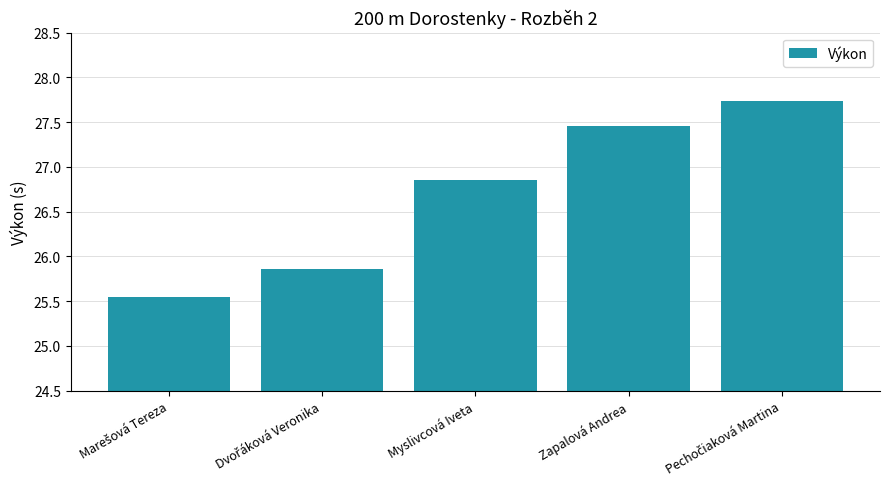

At which label does the data first exceed 26?

Myslivcová Iveta